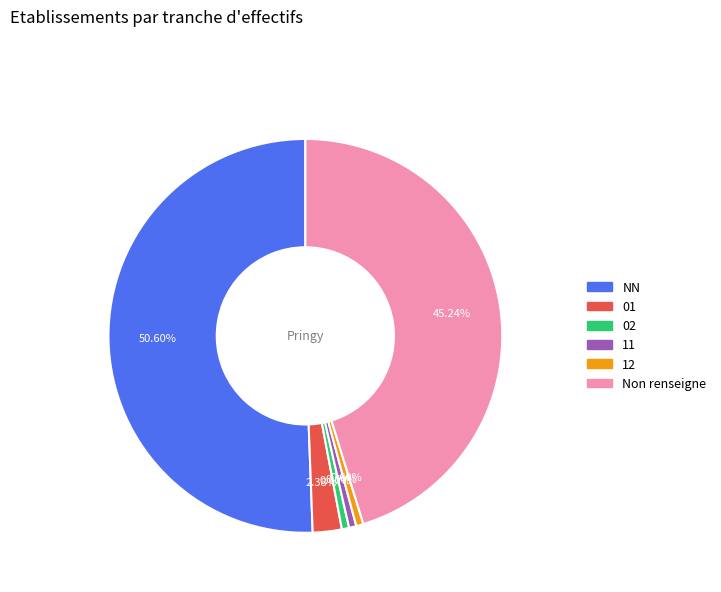

Is there a majority slice in this chart?

Yes